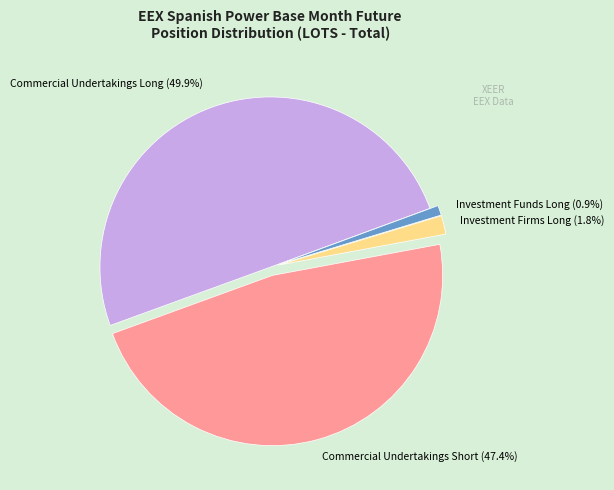

What is the smallest slice in the pie chart?

Investment Funds Long